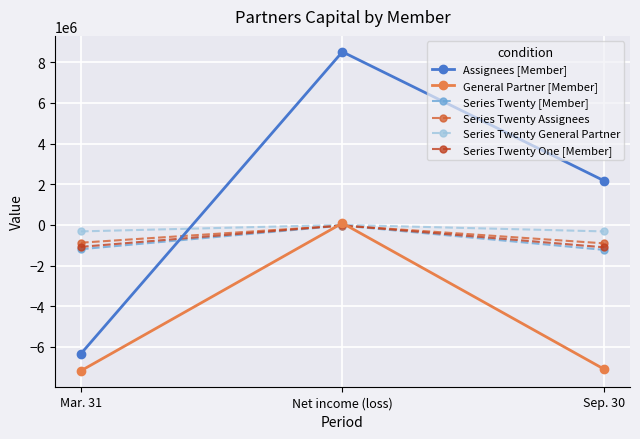

What is the difference between the highest and lowest values at Net income (loss)?

8547731